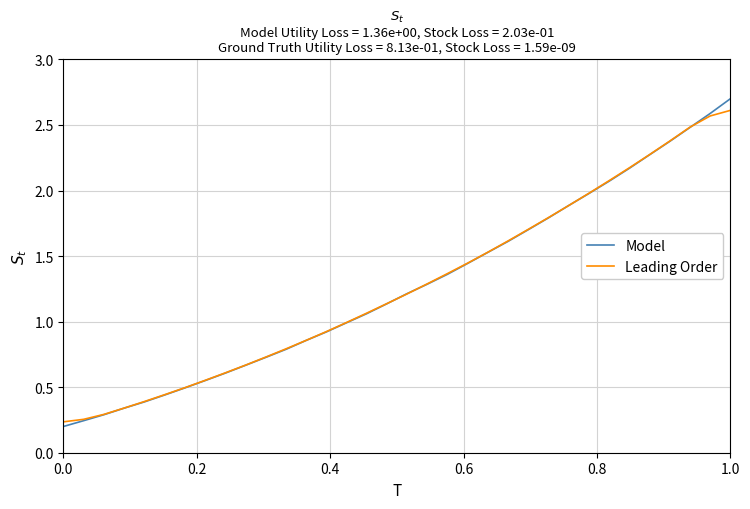

What is the maximum value shown in the chart?

2.7